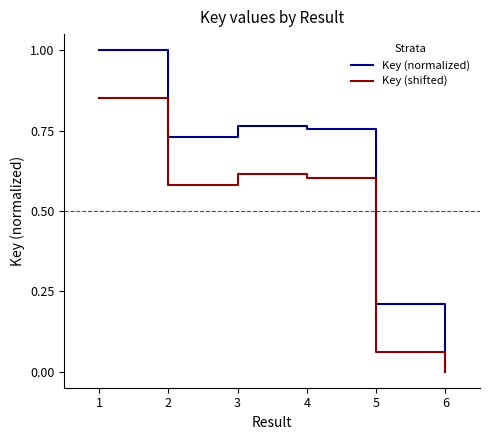

Is the value of Key (normalized) at 2 greater than the value of Key (shifted) at 1?

No